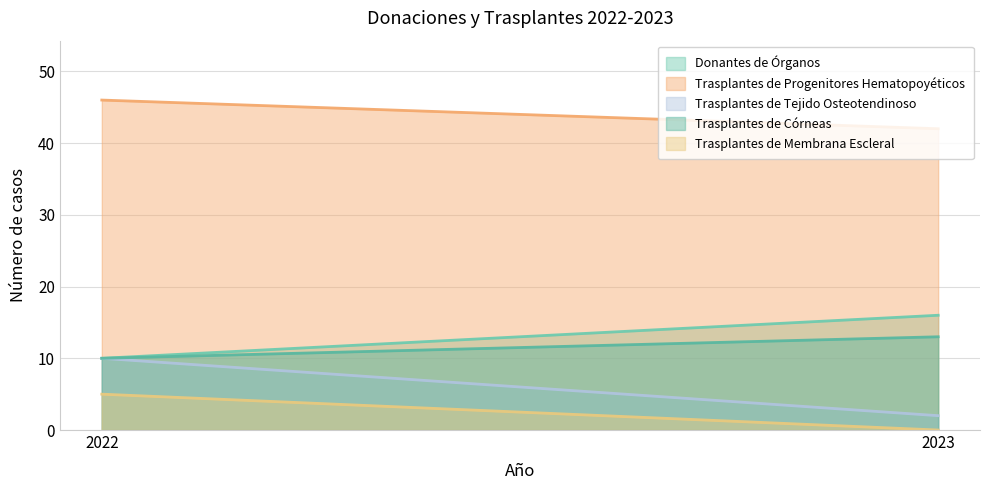

Reading left to right, list all the values displayed in this chart.

Donantes de Órganos: 10	16
Trasplantes de Progenitores Hematopoyéticos: 46	42
Trasplantes de Tejido Osteotendinoso: 10	2
Trasplantes de Córneas: 10	13
Trasplantes de Membrana Escleral: 5	0